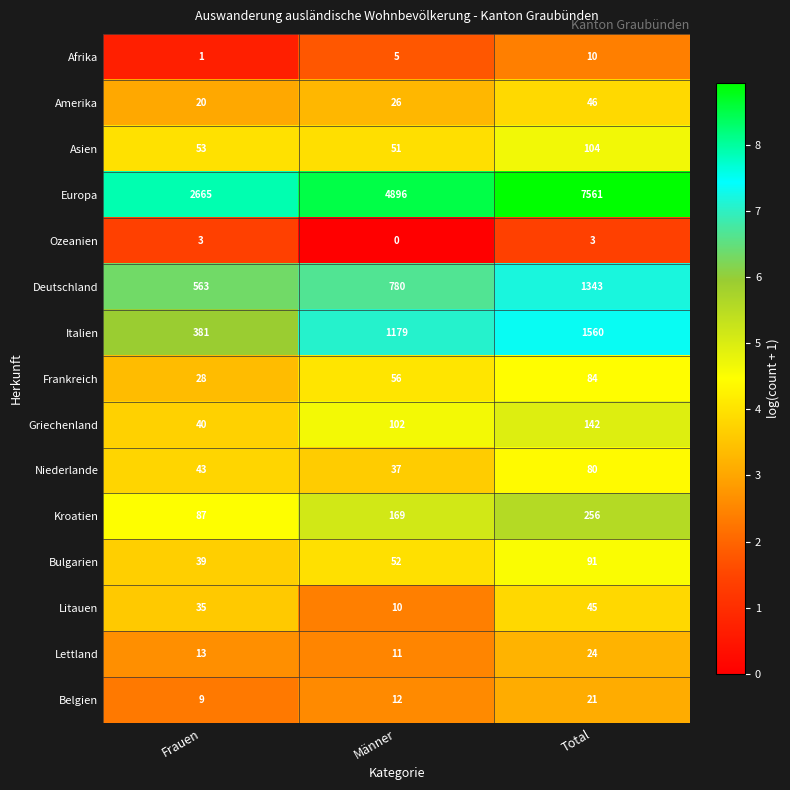

Count the number of data series in this chart.

15